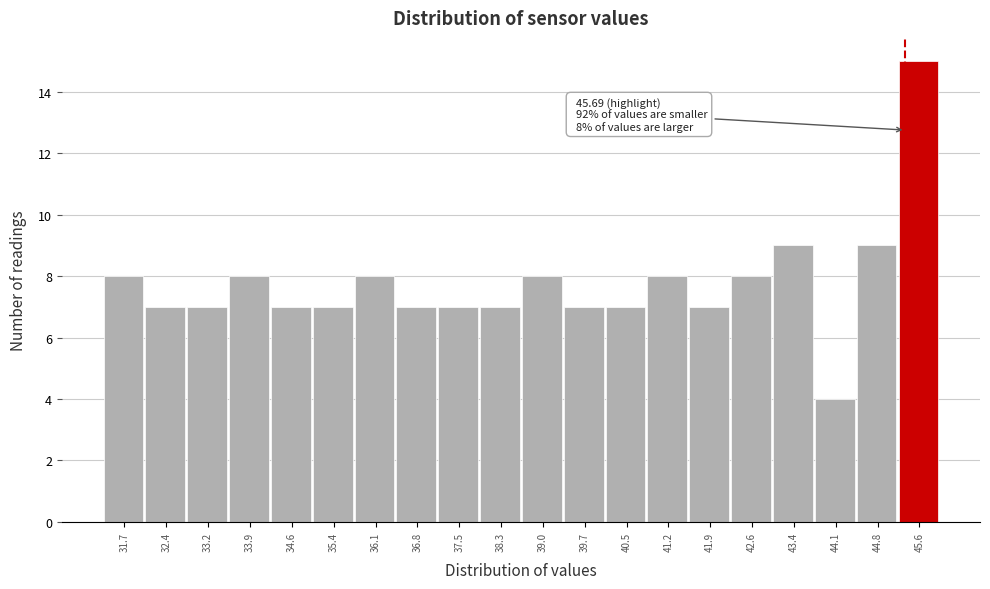

Reading left to right, list all the values displayed in this chart.

8	7	7	8	7	7	8	7	7	7	8	7	7	8	7	8	9	4	9	15